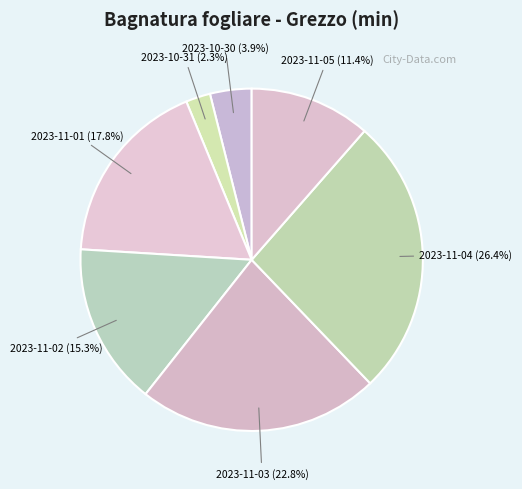

How many segments does this pie chart have?

7